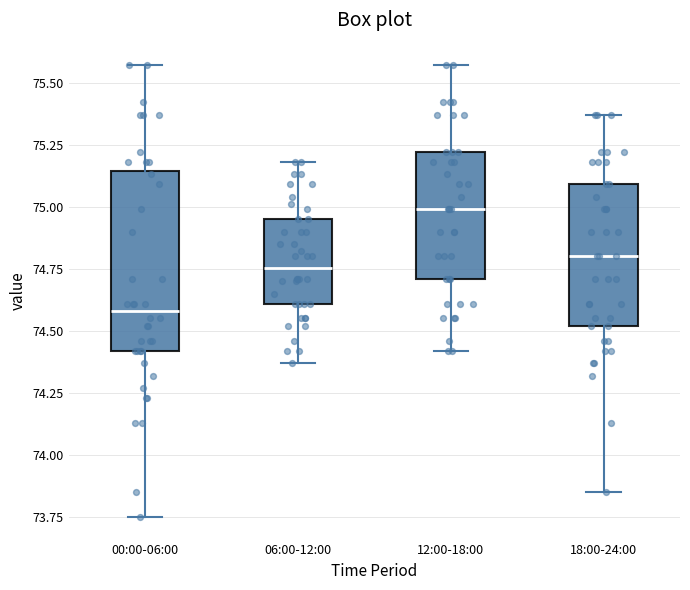

Which box is the tallest, from its lower edge to its upper edge?

00:00-06:00